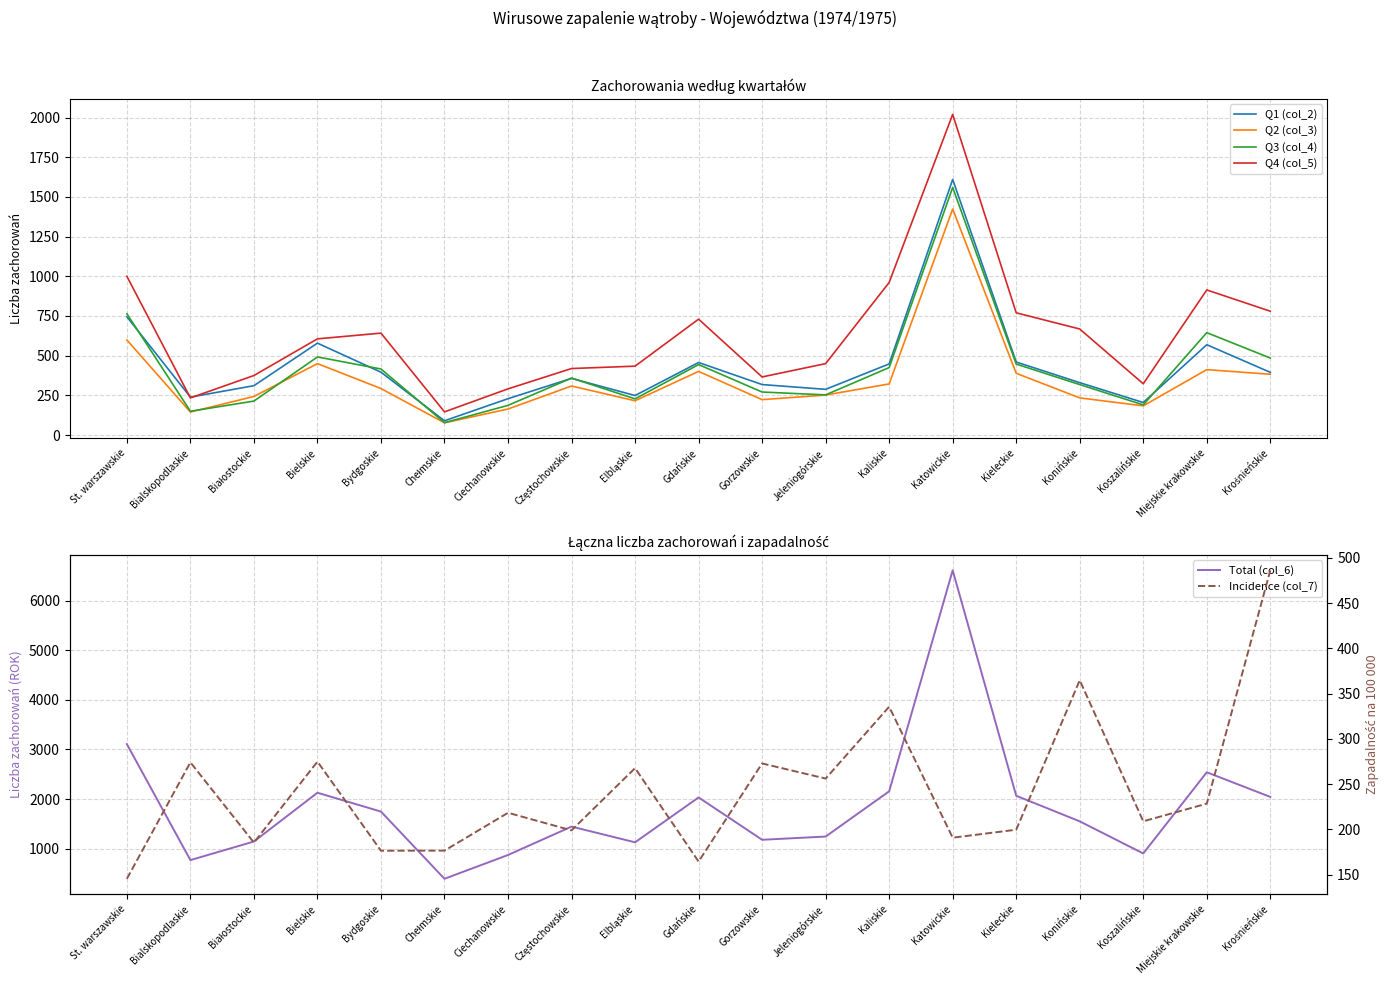

Between Gdańskie and Białostockie, which is larger?

Gdańskie